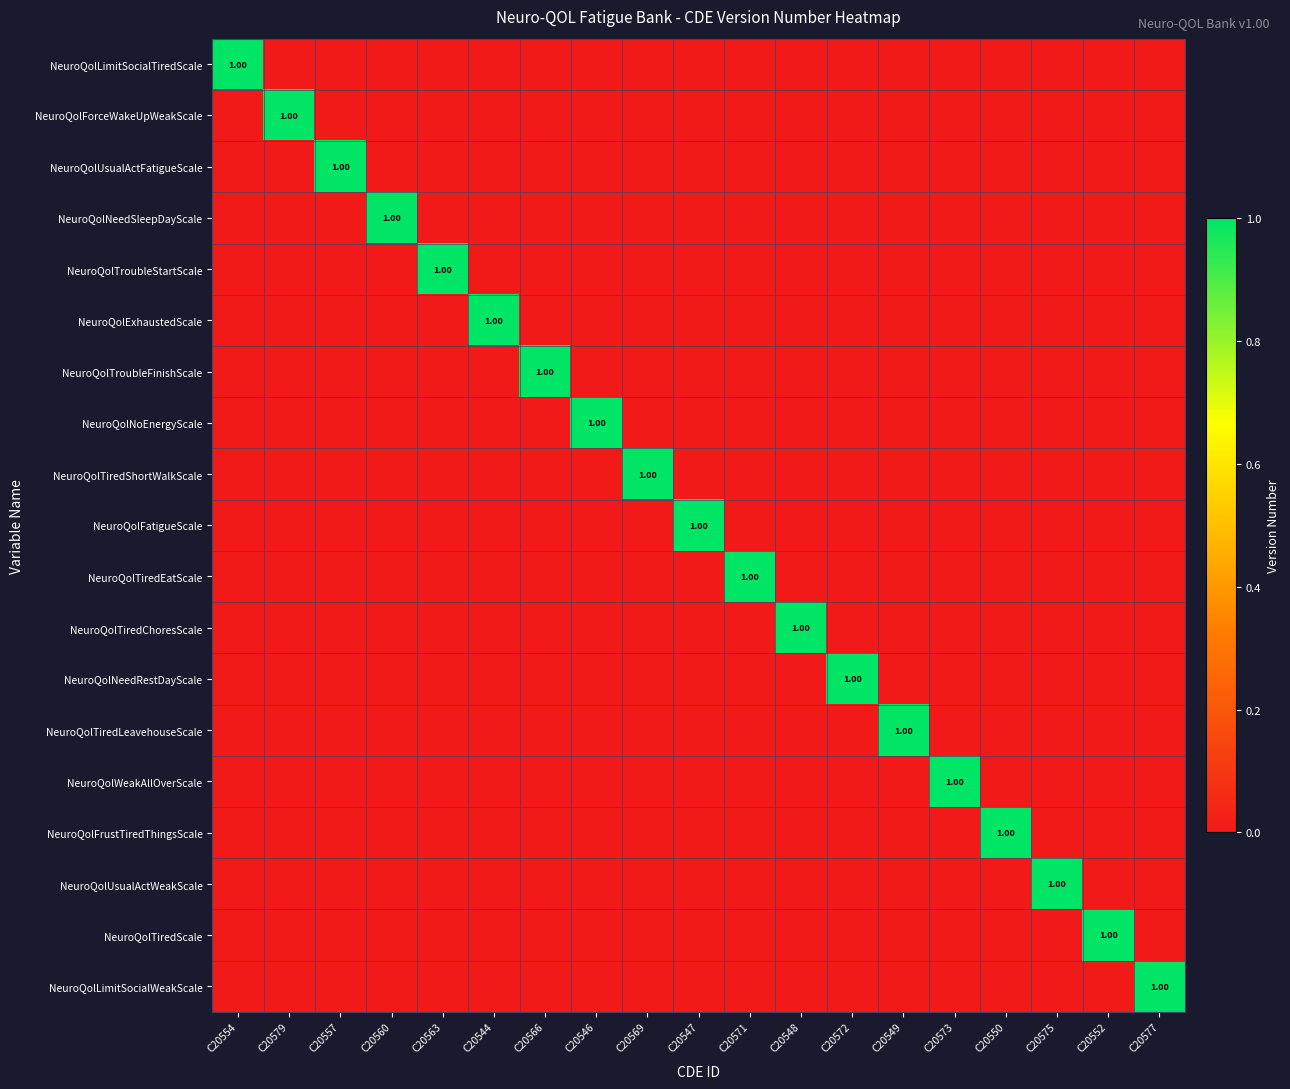

At how many categories does at least one series exceed 0?

19